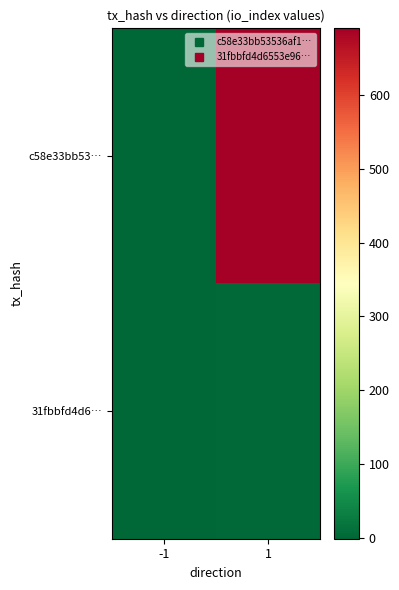

What is the minimum value shown in the chart?

-1